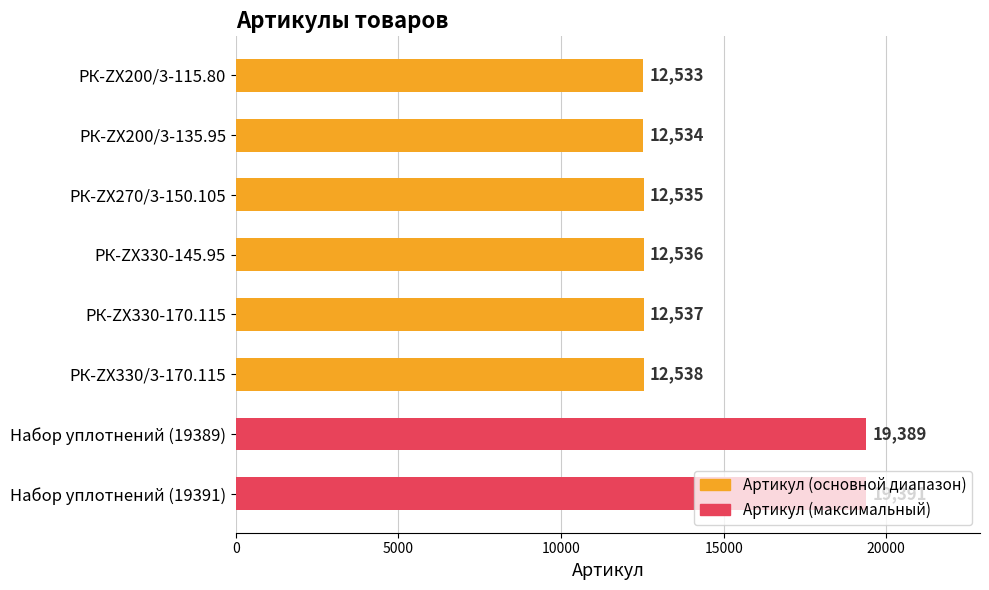

How many series are shown in this chart?

1